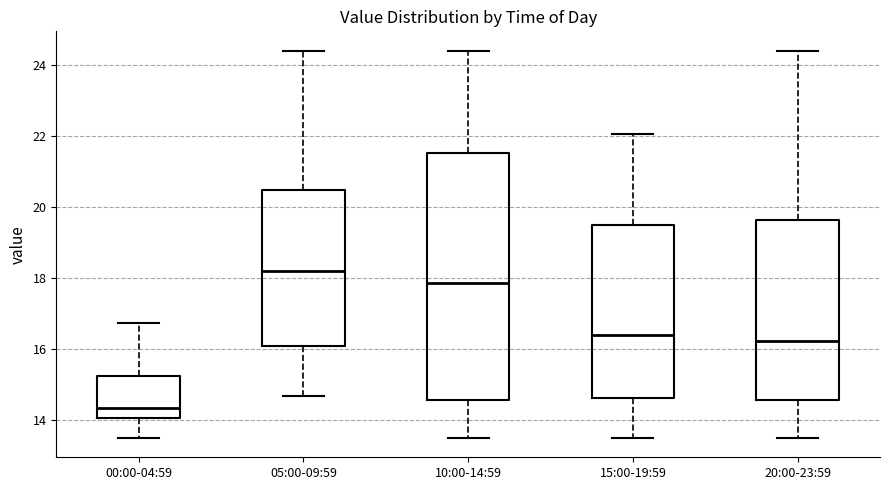

Which box is the tallest, from its lower edge to its upper edge?

10:00-14:59